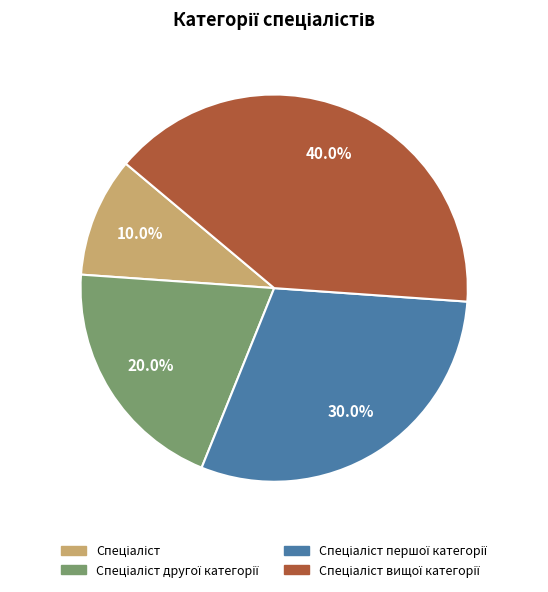

How many segments does this pie chart have?

4